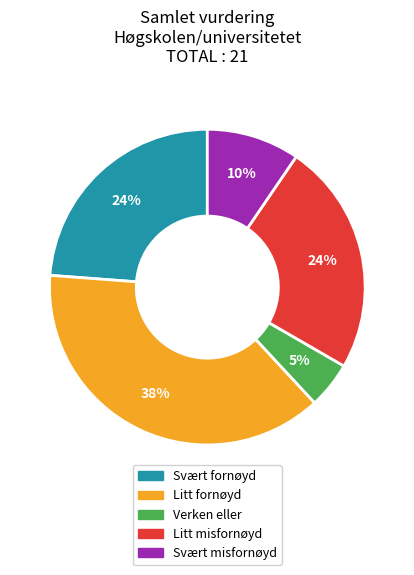

To the nearest percent, what is the average slice percentage?

20%